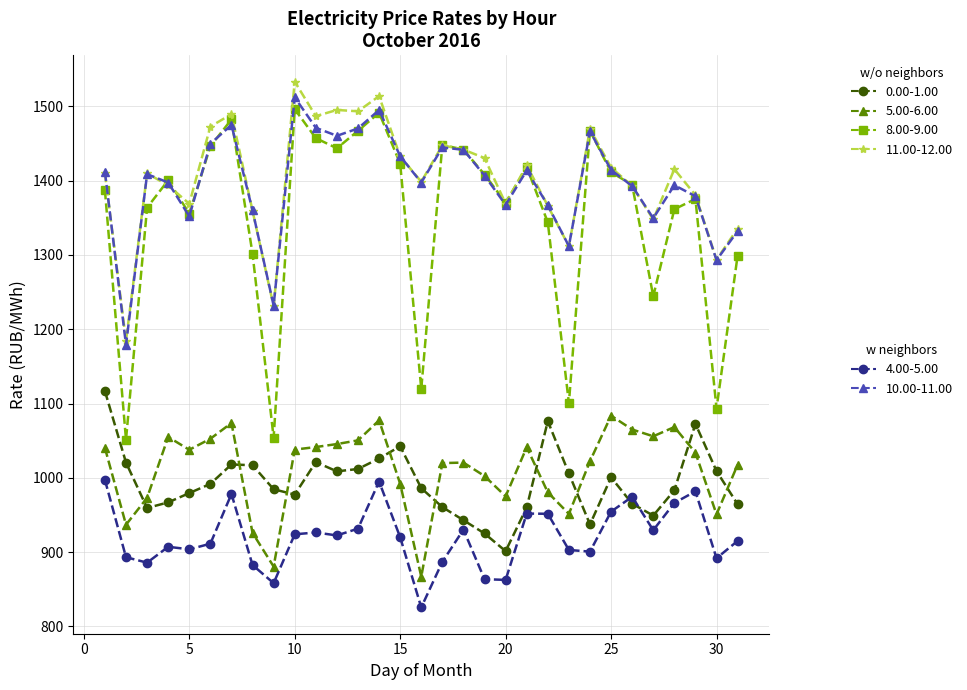

What is the greatest value displayed?

1533.4